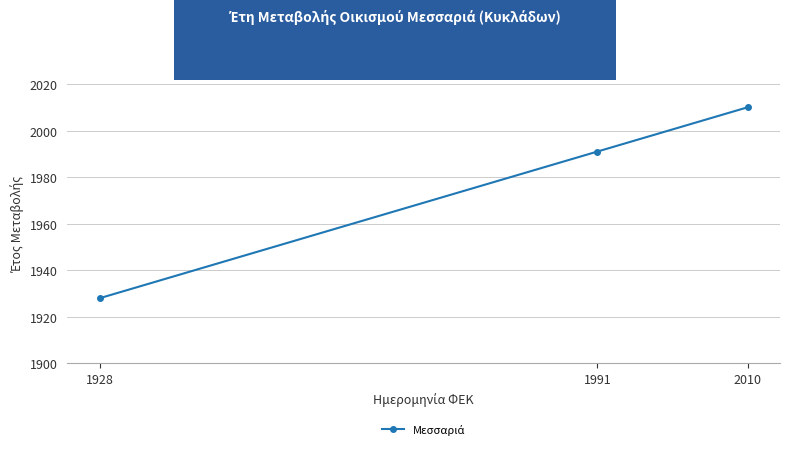

Is it true that the value at 1928 is 1928?

True